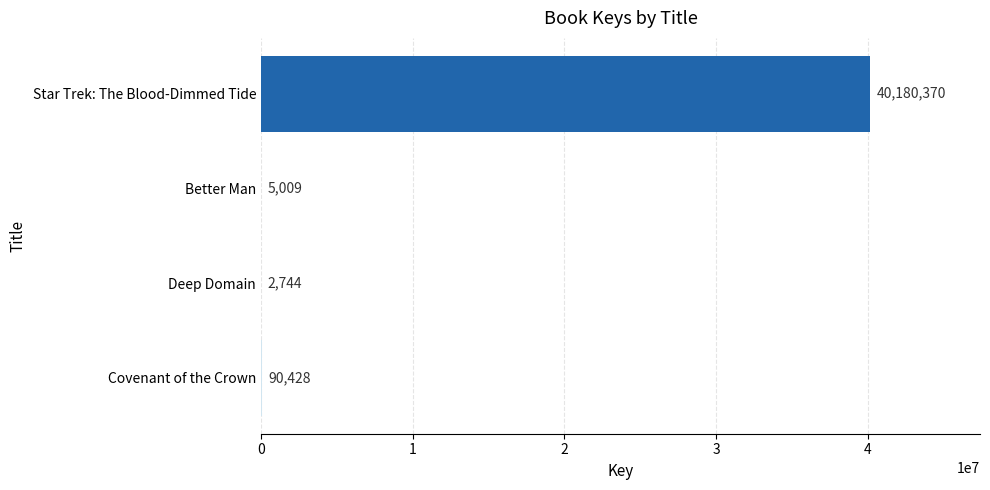

Where is the data nearest to the value 20091557?

Covenant of the Crown